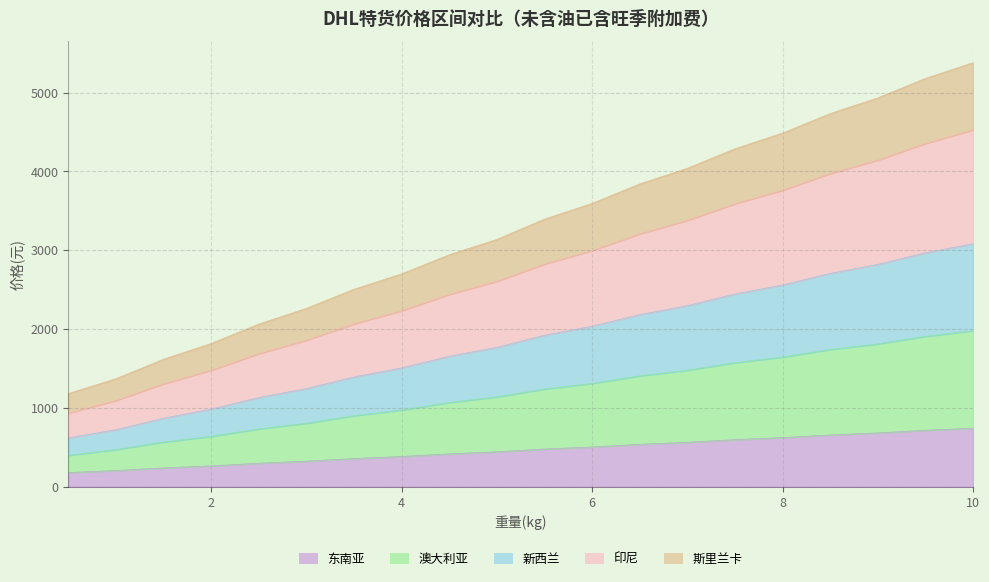

Is it true that 东南亚 equals 444.5 at 5.0?

True